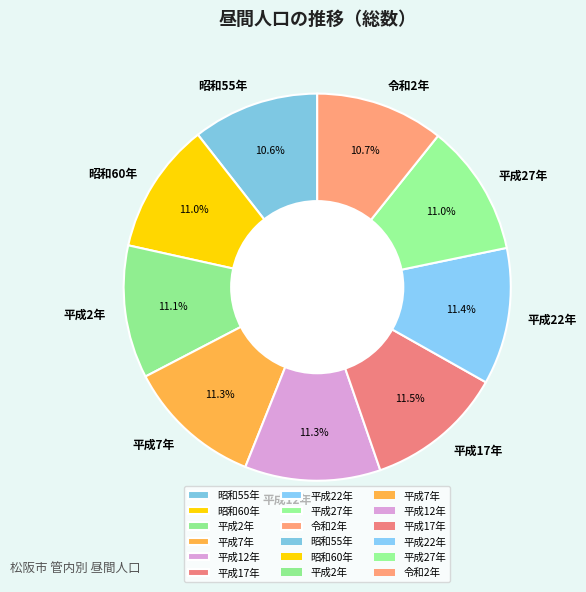

Count the number of slices in the pie.

9